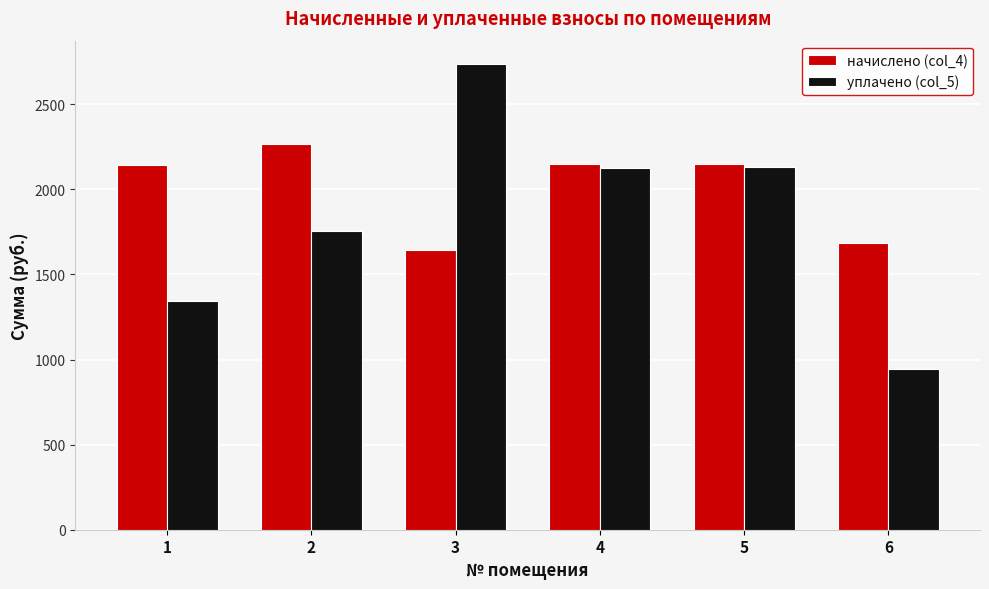

Are the bars grouped side by side (vs. stacked)?

Yes